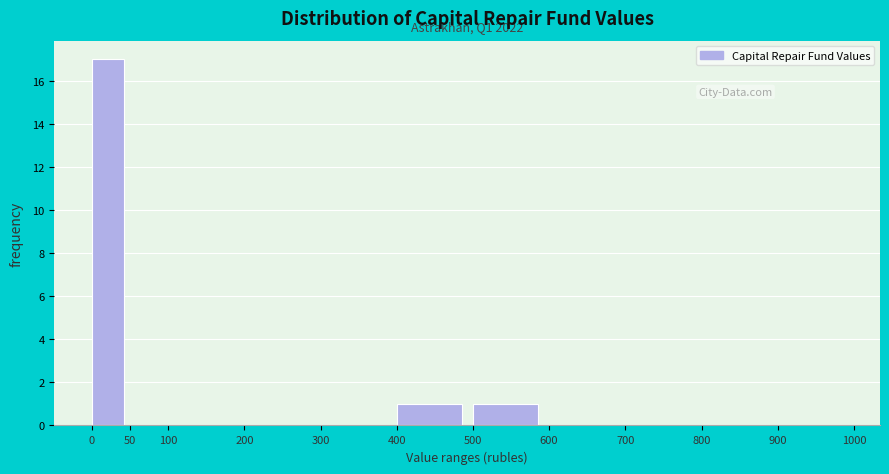

Which range on the x-axis has the tallest bar?

0 to 50